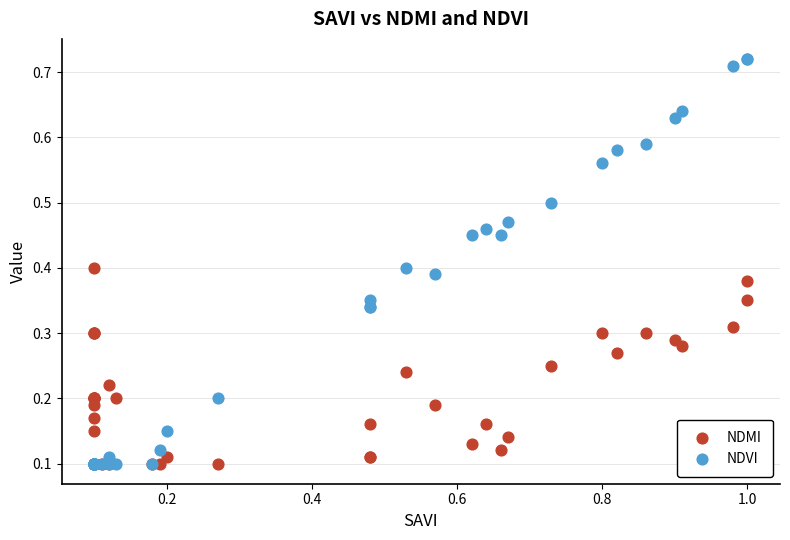

What are all the series names shown in the legend?

NDMI, NDVI